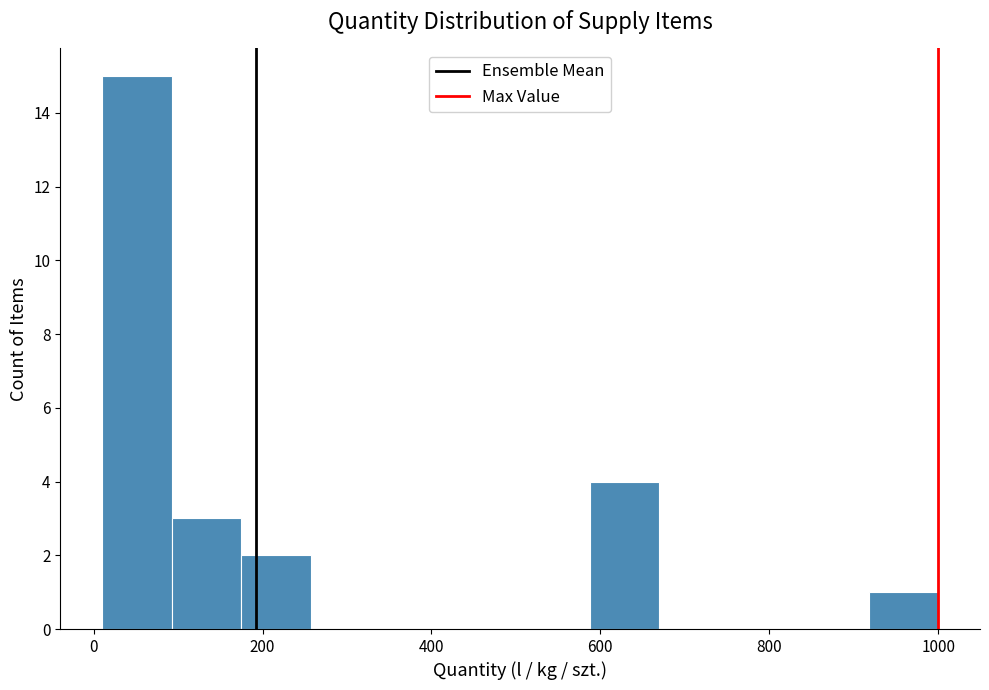

Reading left to right, transcribe this chart: for each bar, give the range it covers on the x-axis and its height. Neither the bar edges nor the heights are printed on the chart, so give them approximately, as read against the axes.

20 to 100: 15
100 to 180: 3
180 to 260: 2
260 to 340: 0
340 to 420: 0
420 to 500: 0
500 to 580: 0
580 to 680: 4
680 to 760: 0
760 to 840: 0
840 to 920: 0
920 to 1000: 1